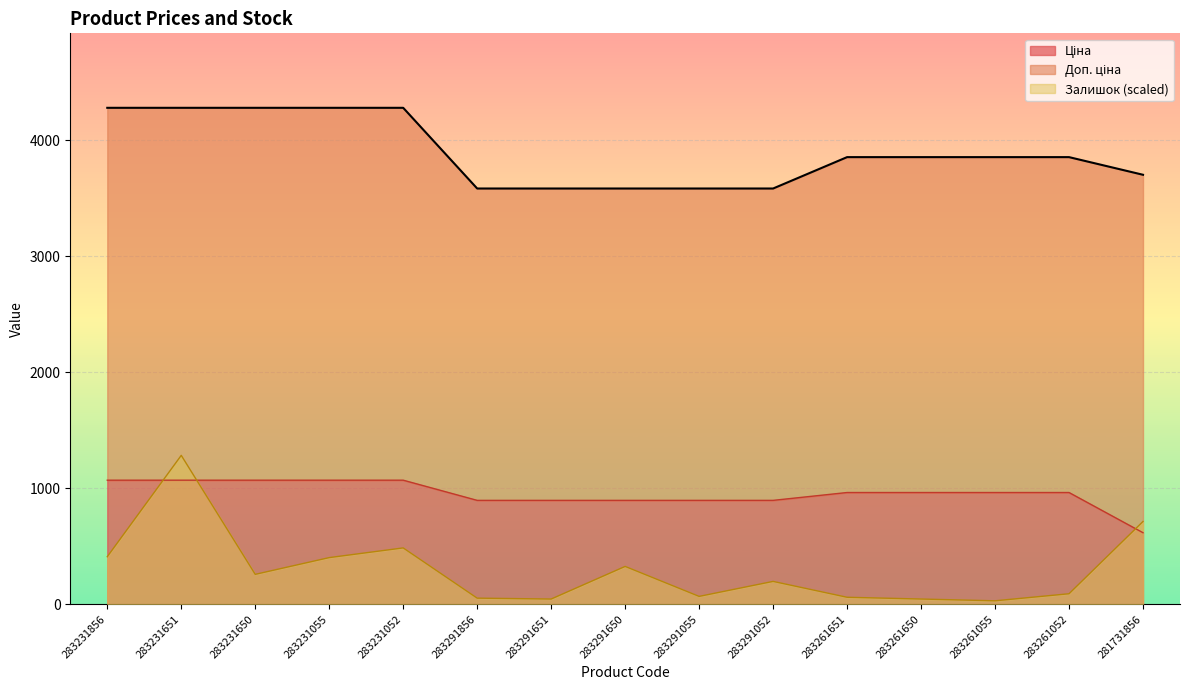

What are all the series names shown in the legend?

Ціна, Доп. ціна, Залишок